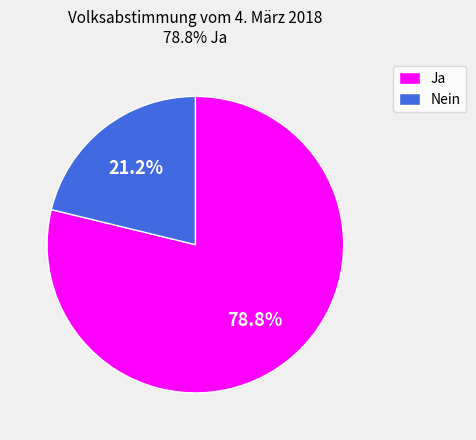

Which has a higher value, Ja or Nein?

Ja